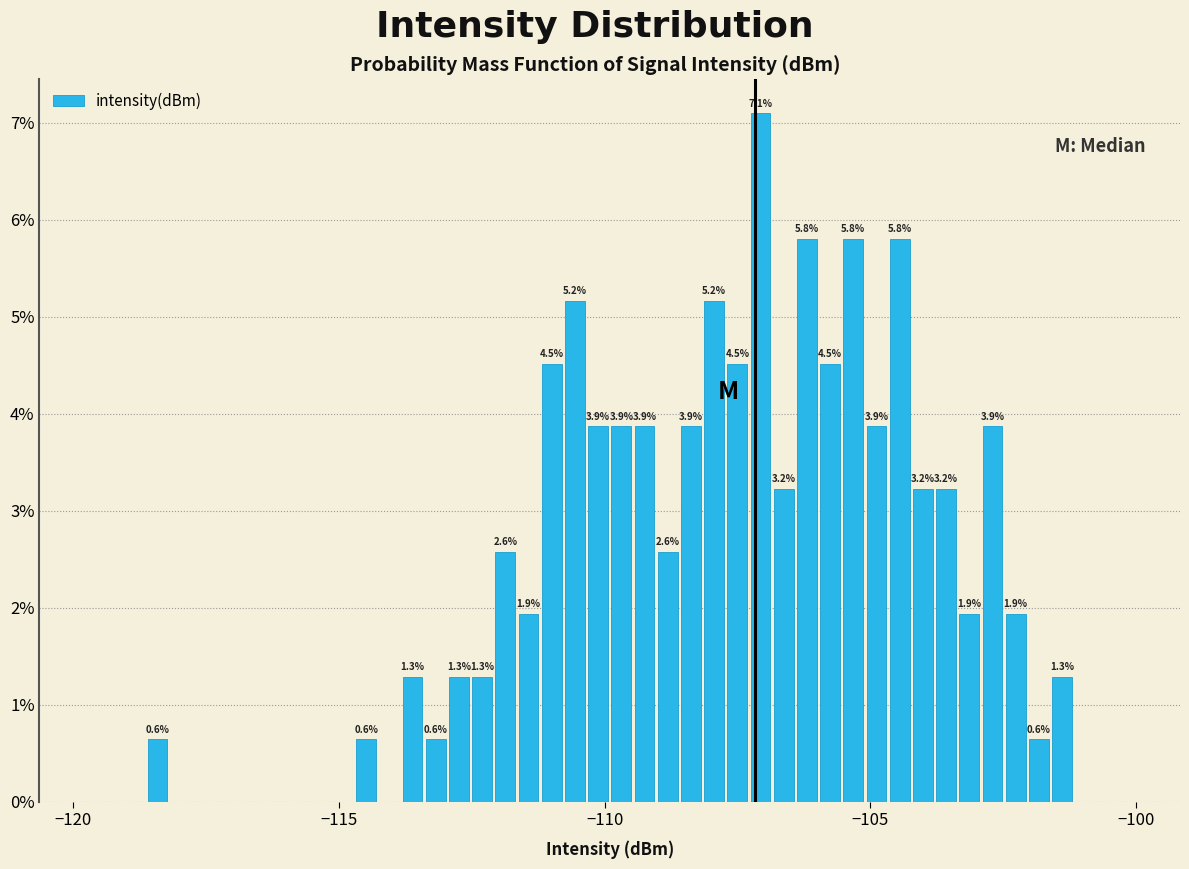

Around what value on the x-axis is the tallest bar? Give the approximate position of its centre, as read against the axis.

-107.0